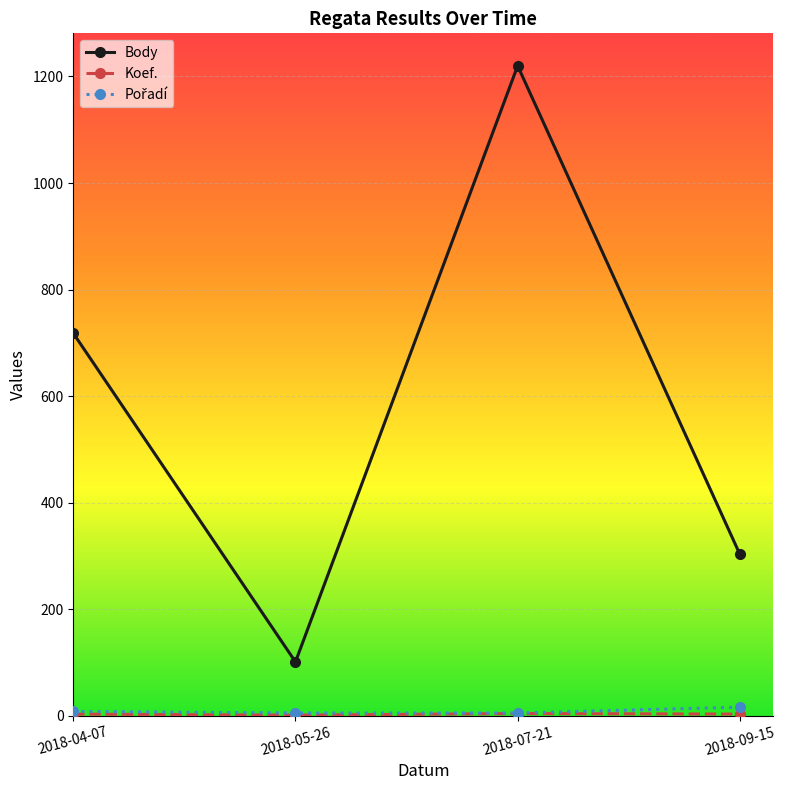

How many interior local peaks does the Body series have?

1